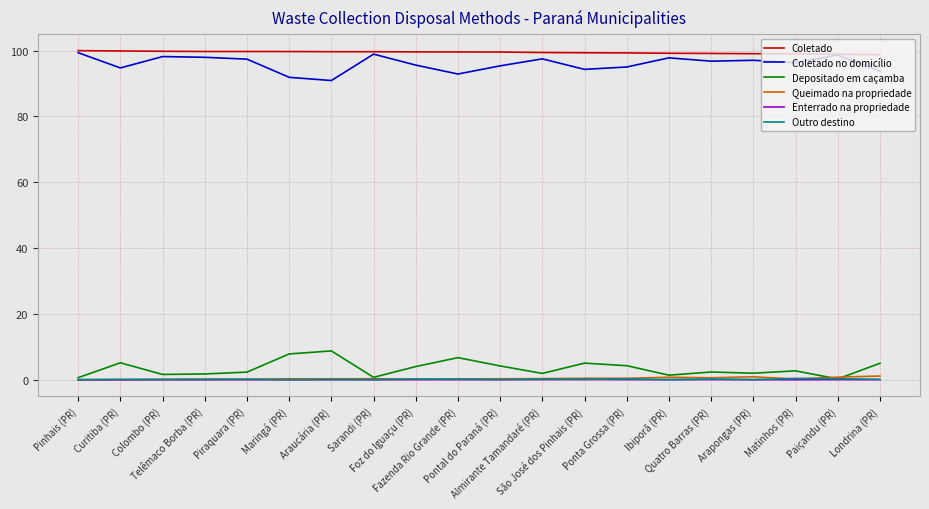

Is it true that Queimado na propriedade equals 0.4 at São José dos Pinhais (PR)?

True